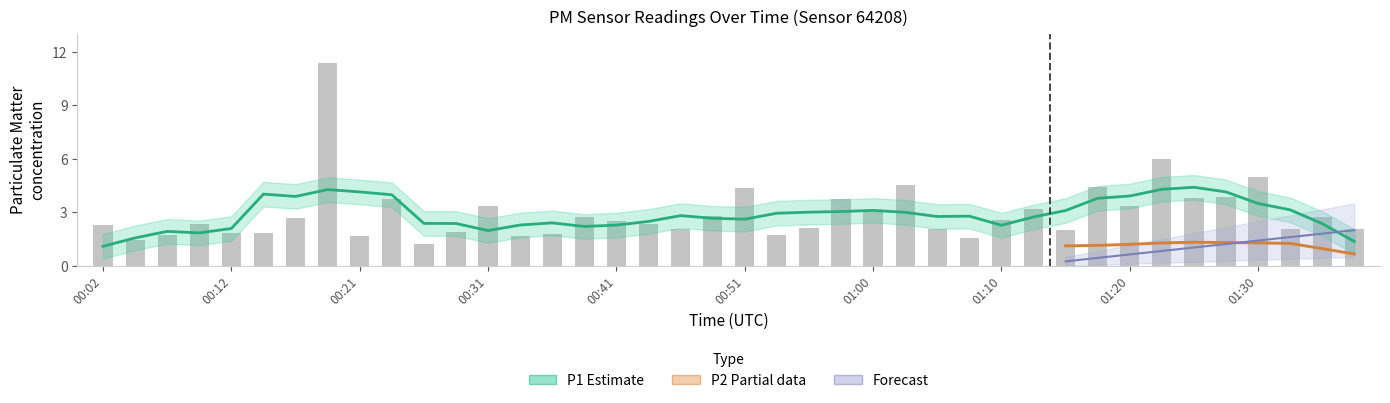

What is the sum of the values at 00:51 and 01:00?

7.5